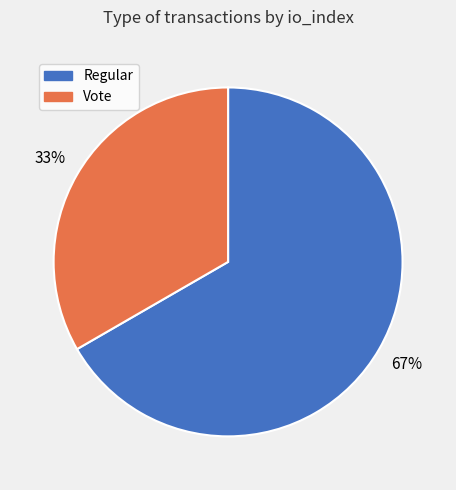

How many slices are in this pie chart?

2